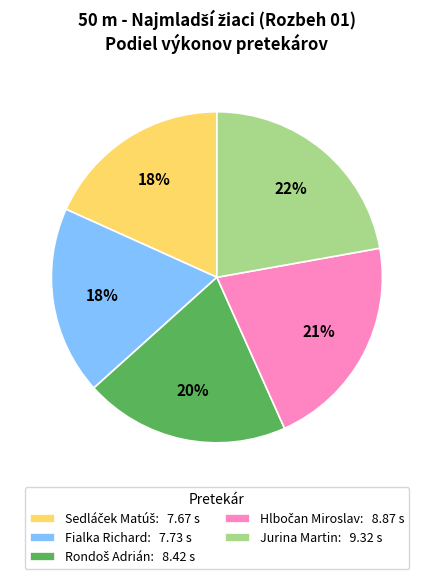

True or false: Jurina Martin: 9.32 s accounts for 13% of the total.

False